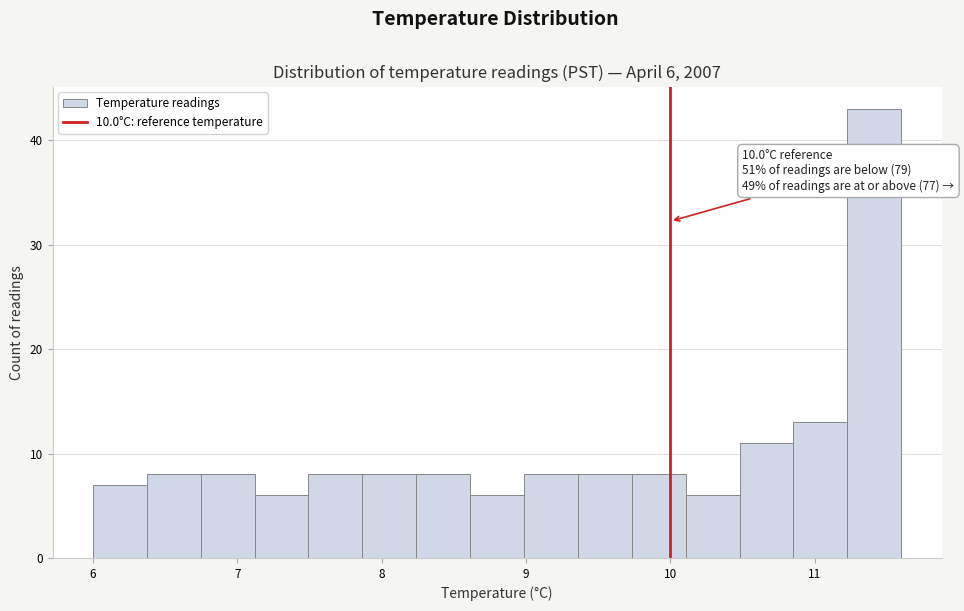

Read against the x-axis, roughly where is the centre of the tallest bar?

11.4